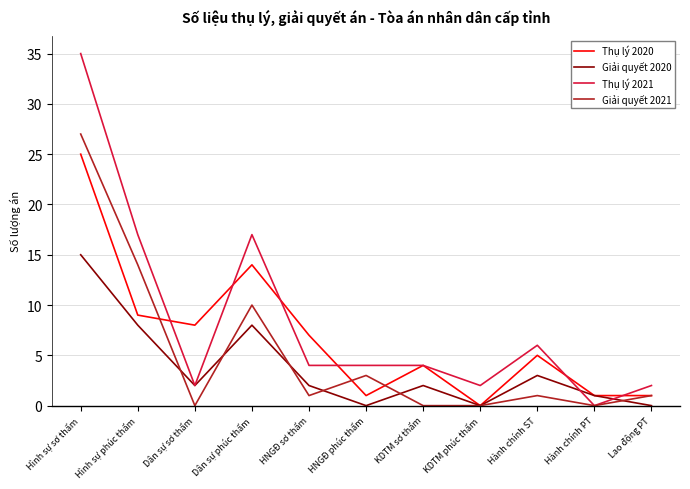

At which category is the sum across all series the highest?

Hình sự sơ thẩm